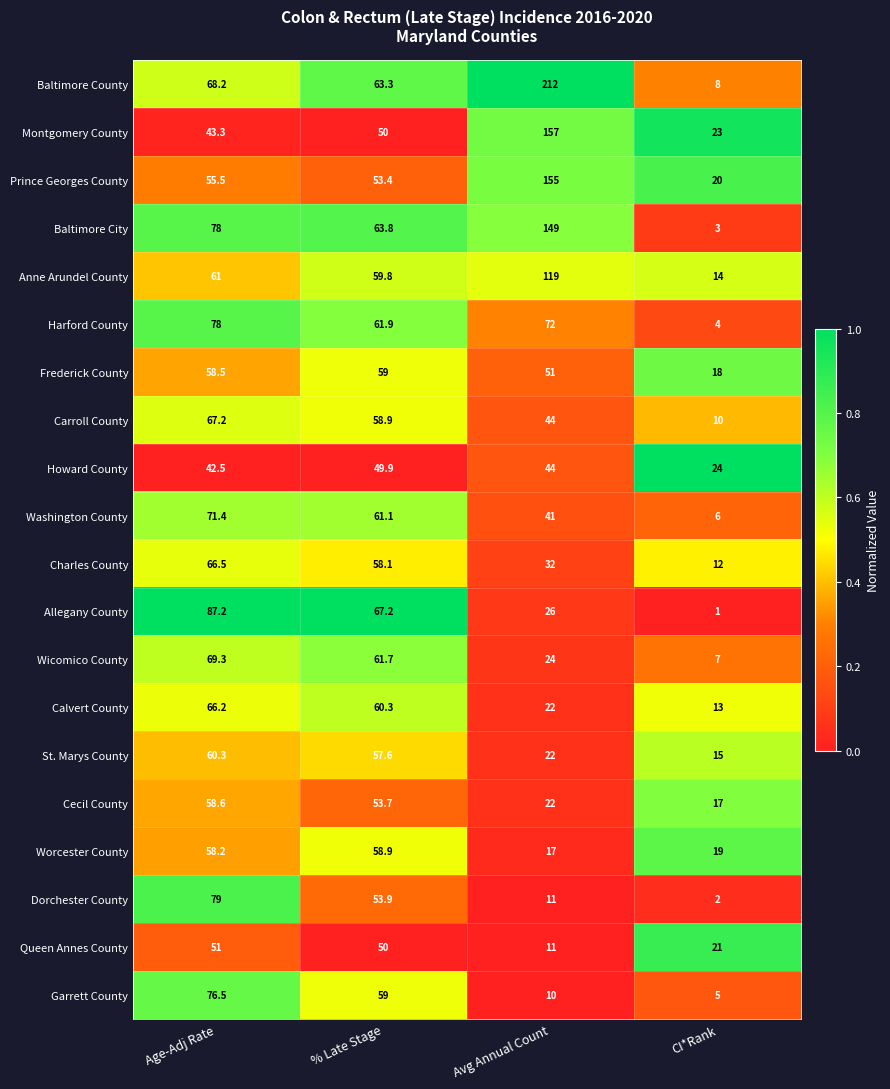

What is the difference between the maximum and second lowest values in the Anne Arundel County series?

59.2